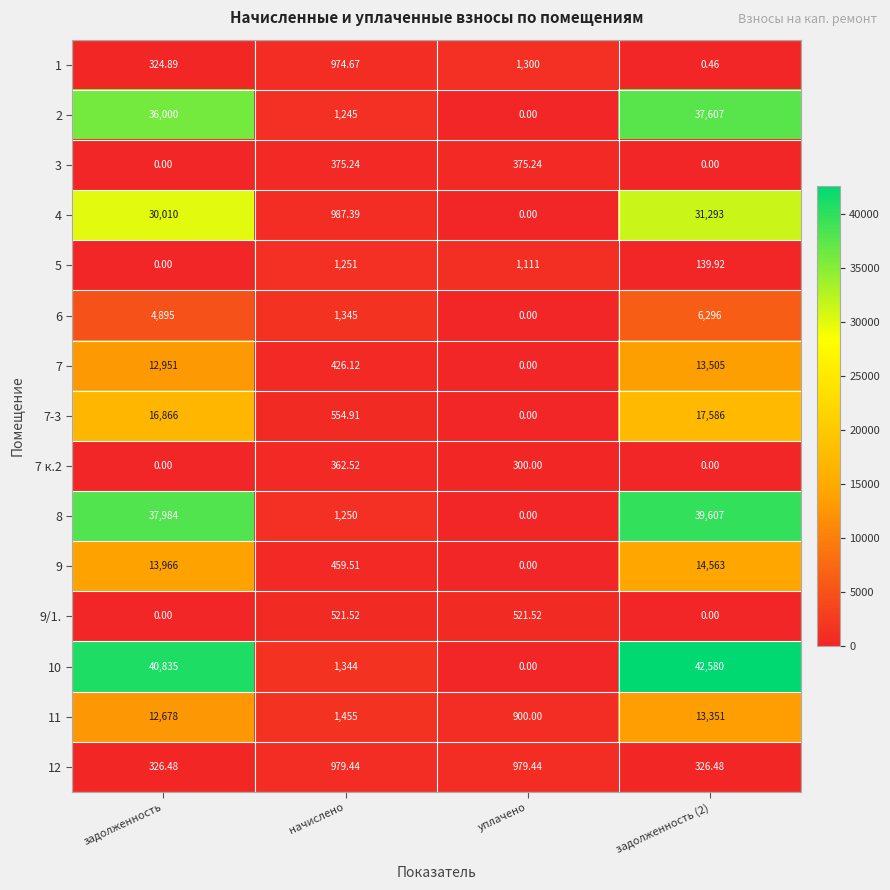

What is the spread (max minus min) of values at задолженность (2)?

42580.0